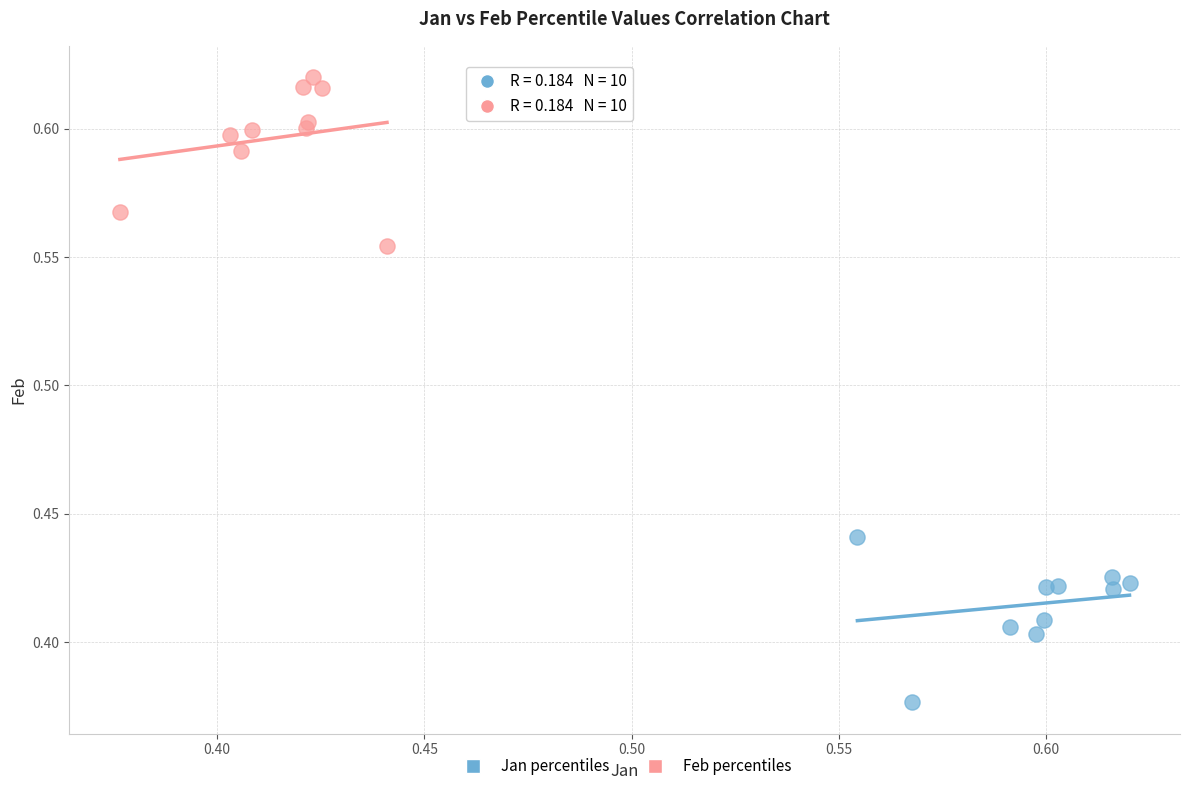

Which series contains the lowest Y value?

Jan percentiles